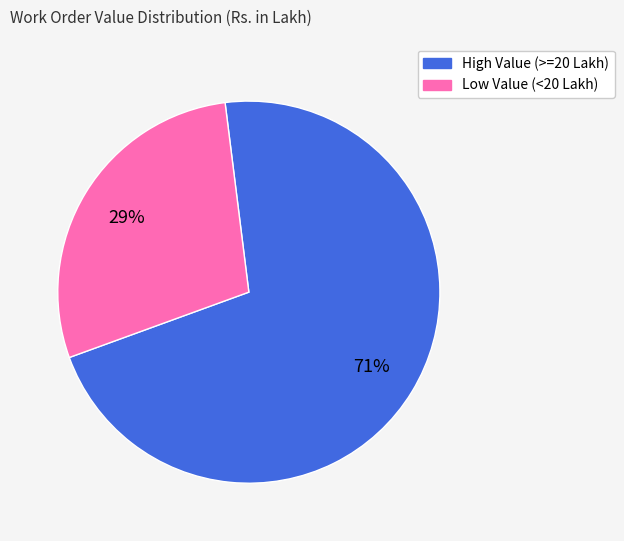

Is there a majority slice in this chart?

Yes